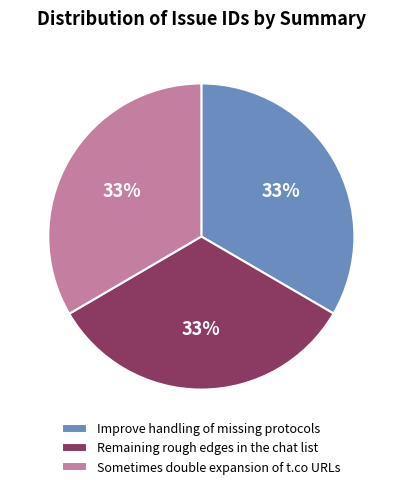

The Sometimes double expansion of t.co URLs slice represents 27% of the pie. True or false?

False